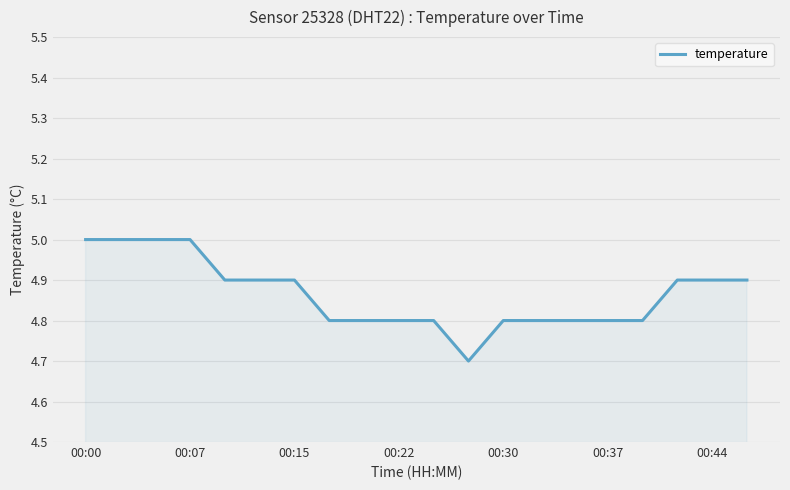

What is the smallest value displayed?

4.7